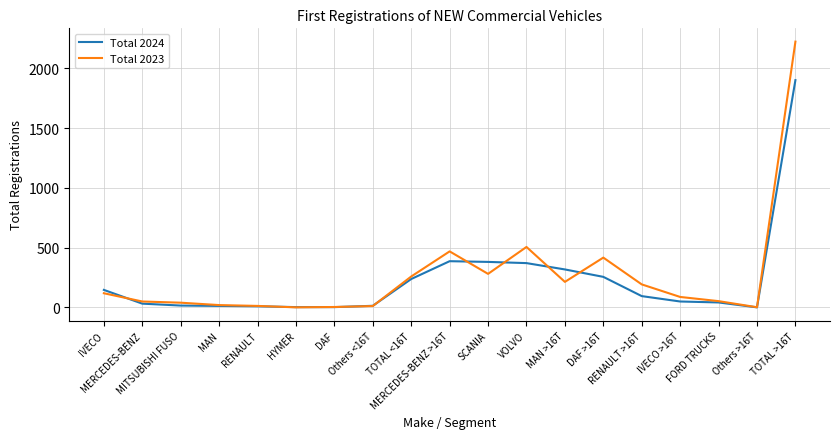

What is the total value across all series at FORD TRUCKS?

95